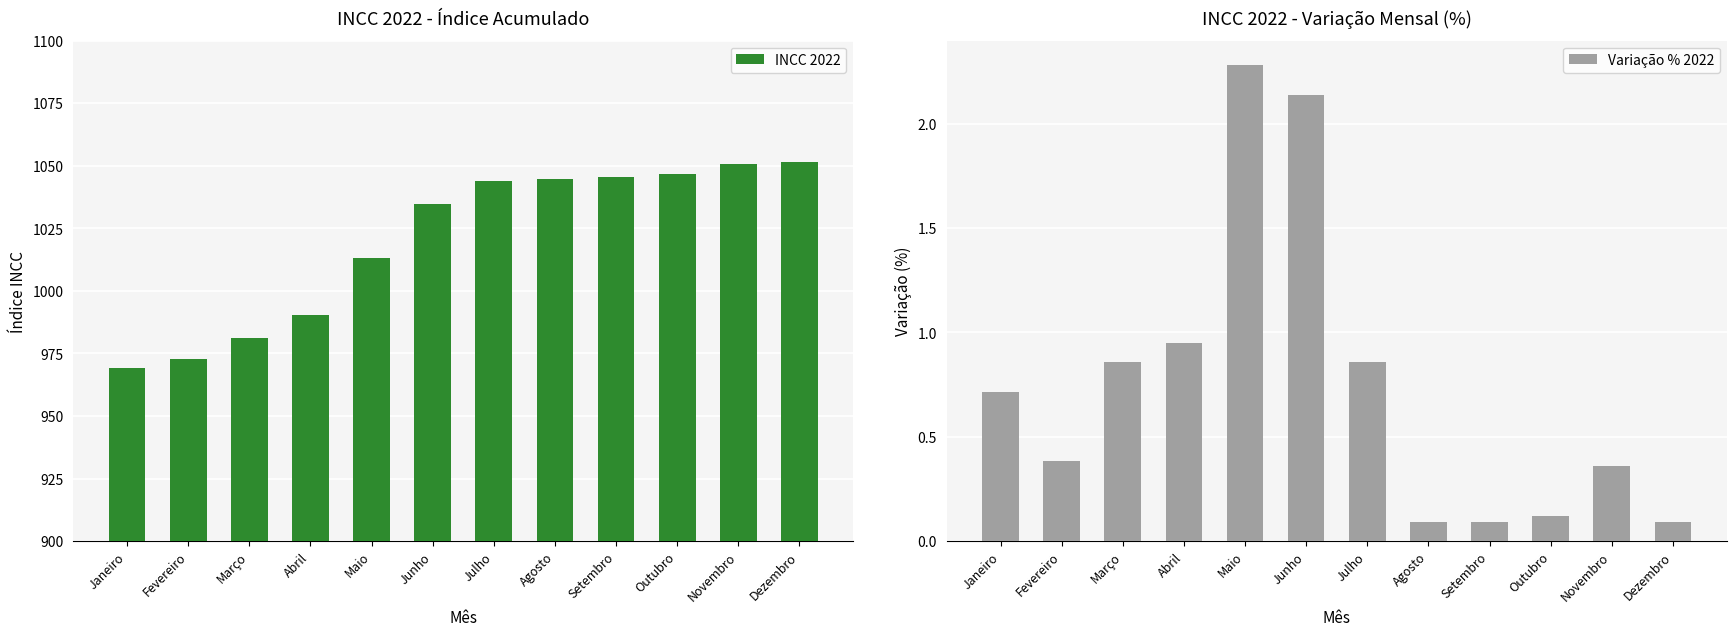

Rank the series by their maximum value, from lowest to highest.

Variação % 2022, INCC 2022